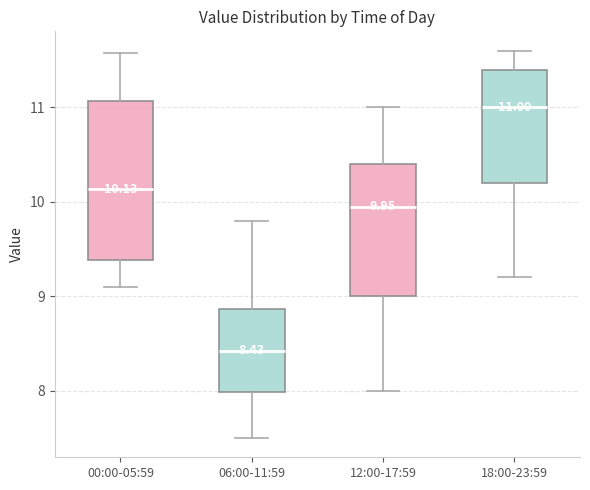

Comparing the boxes themselves (not the whiskers), which one is the tallest?

00:00-05:59